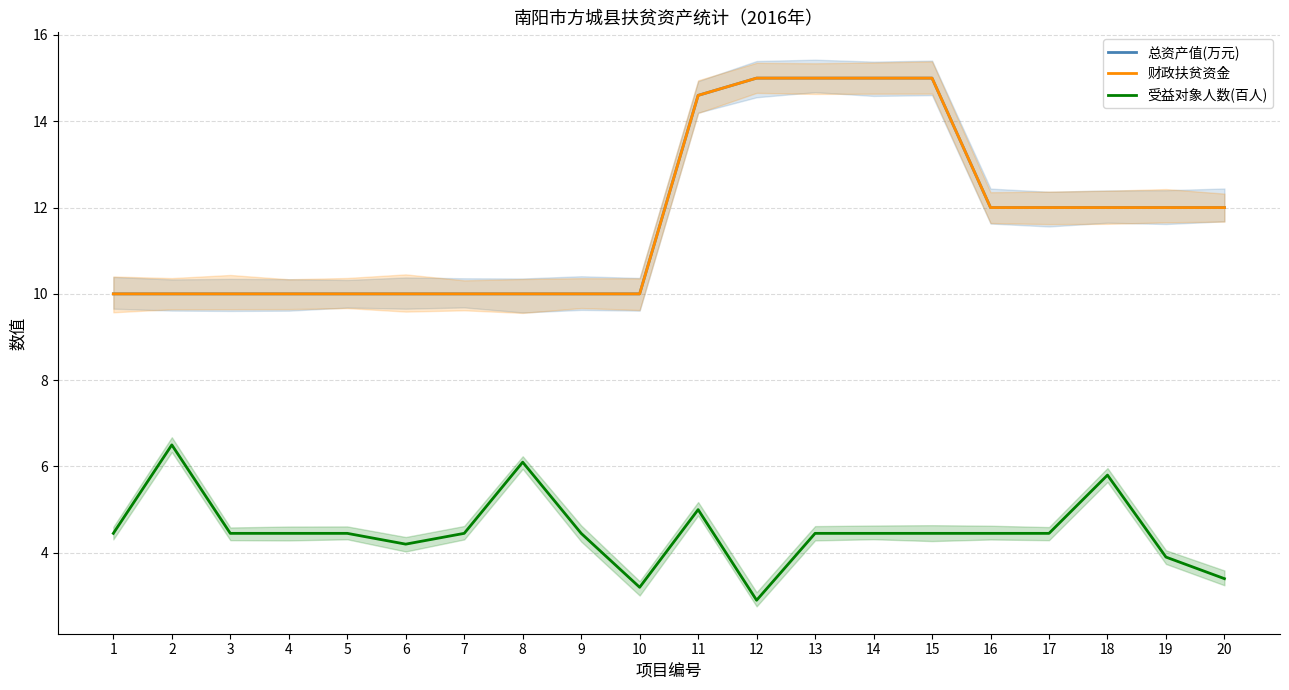

What is the sum of all 总资产值(万元) values?

234.6